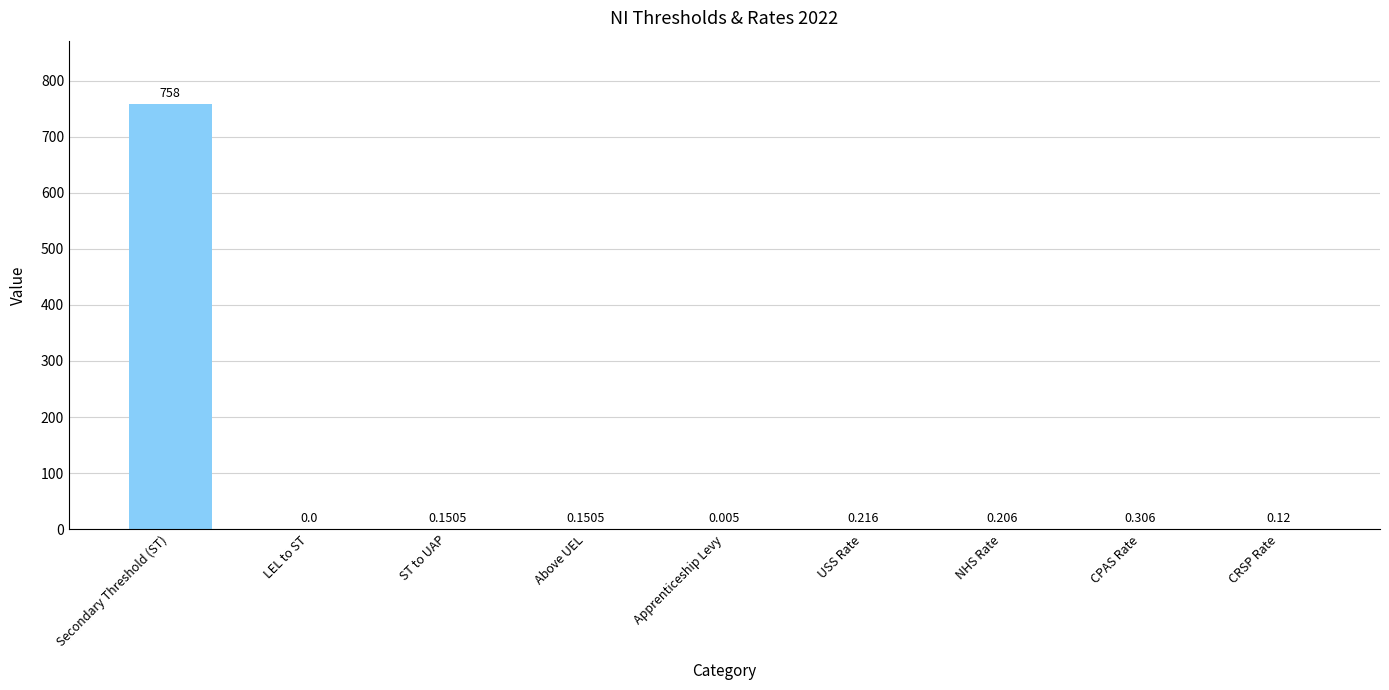

What is the approximate value at Secondary Threshold (ST)?

758.0